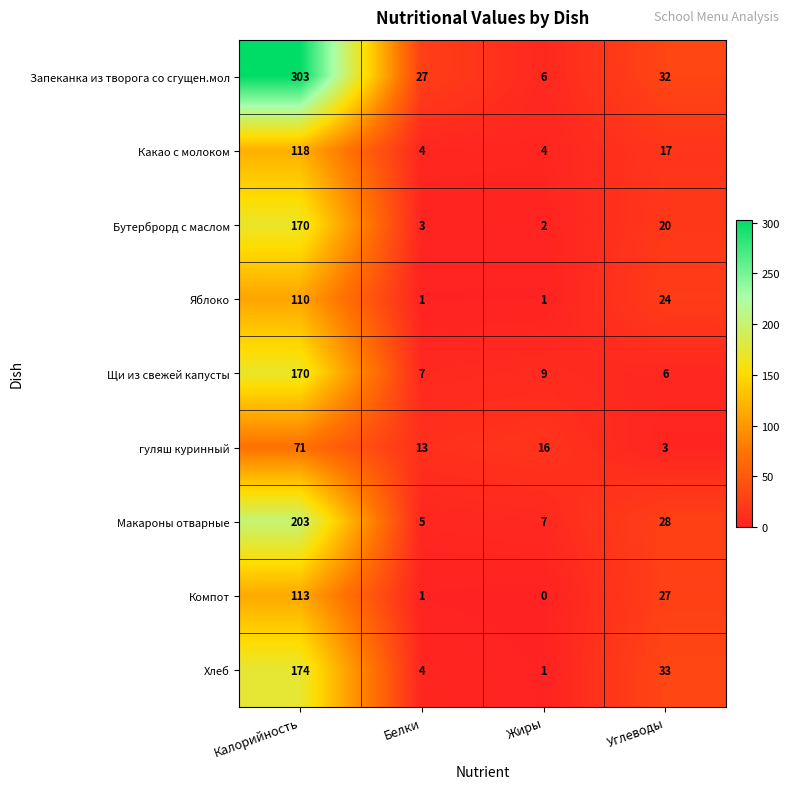

Rank the series at Углеводы from highest to lowest value.

Хлеб, Запеканка из творога со сгущен.мол, Макароны отварные, Компот, Яблоко, Бутерброрд с маслом, Какао с молоком, Щи из свежей капусты, гуляш куринный